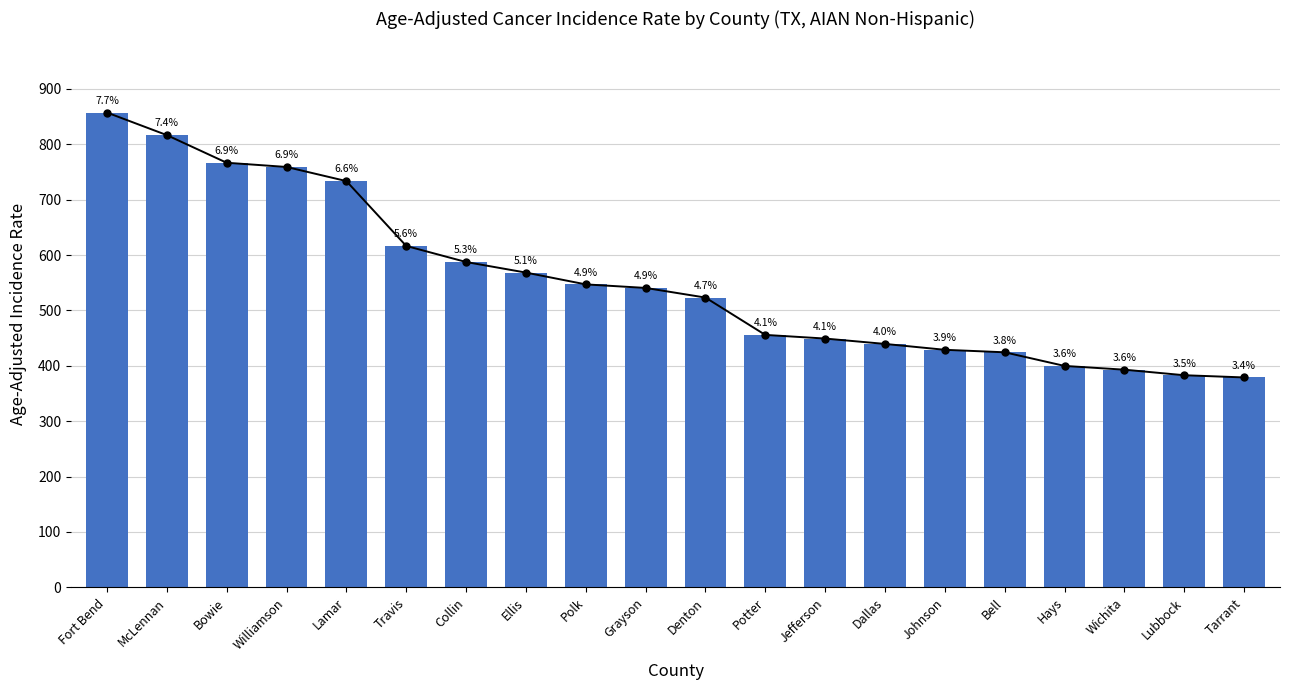

What position from the right is Fort Bend?

20